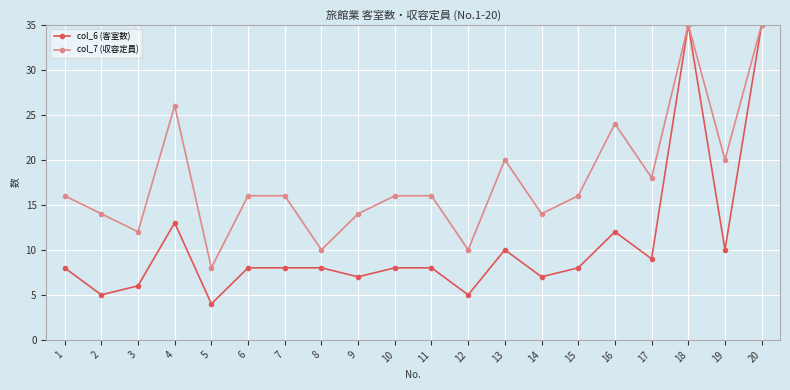

Does the chart display data point markers on the line(s)?

Yes